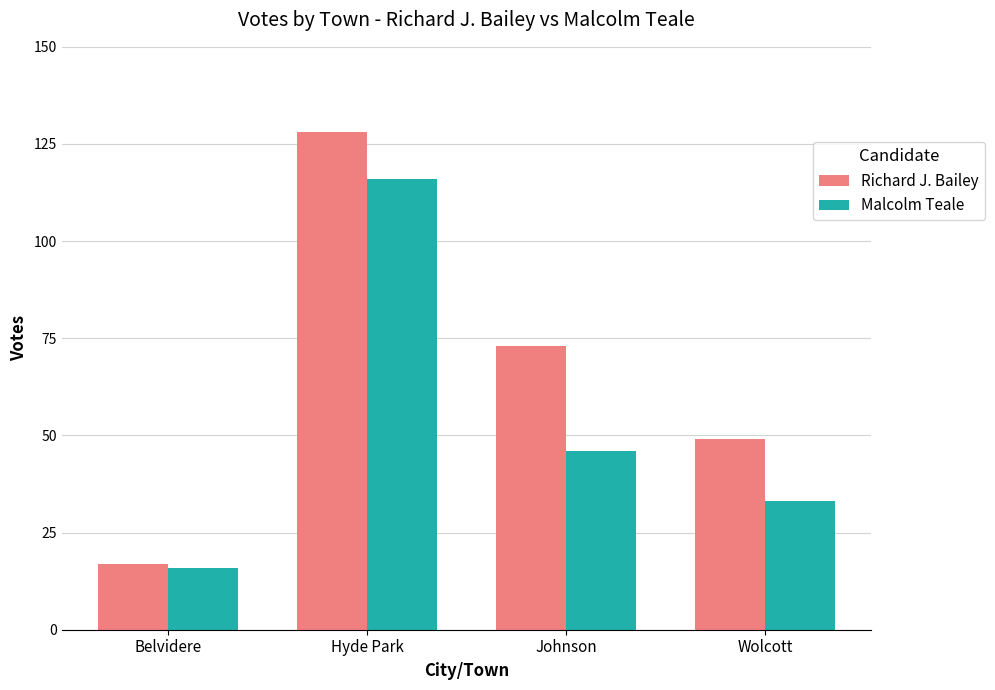

How many categories are shown in the chart?

4